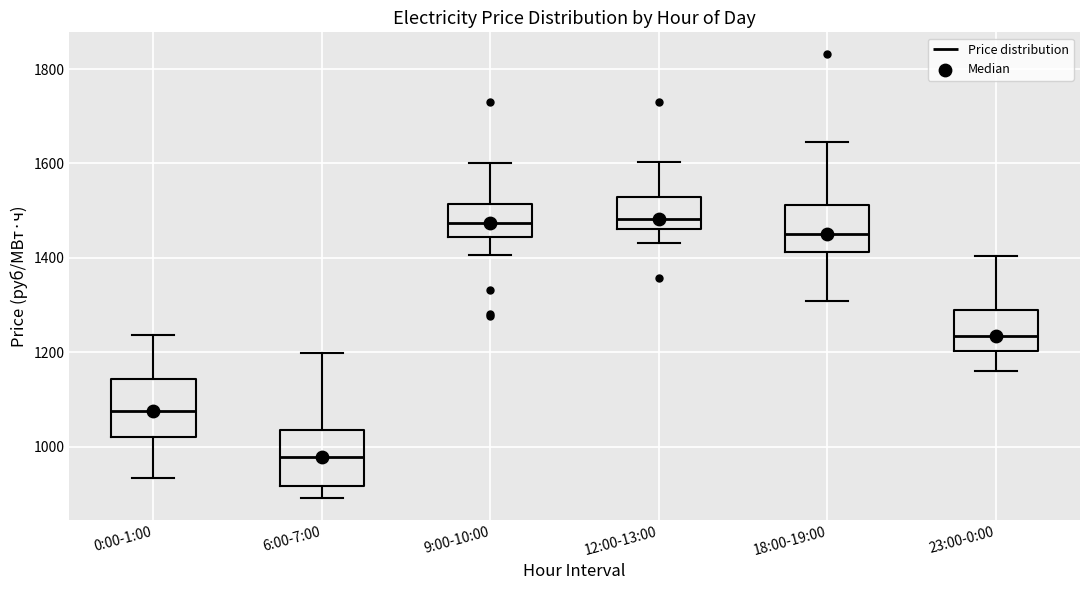

Reading left to right, read every box against the y-axis: the position of its median line, the range the box covers, and the ends of its whiskers. The values are not printed on the chart, so give them approximately, as read against the axis.

0:00-1:00: median 1080, box 1020 to 1140, whiskers 940 to 1240
6:00-7:00: median 980, box 920 to 1040, whiskers 900 to 1200
9:00-10:00: median 1480, box 1440 to 1520, whiskers 1400 to 1600
12:00-13:00: median 1480, box 1460 to 1520, whiskers 1440 to 1600
18:00-19:00: median 1460, box 1420 to 1520, whiskers 1300 to 1640
23:00-0:00: median 1240, box 1200 to 1280, whiskers 1160 to 1400